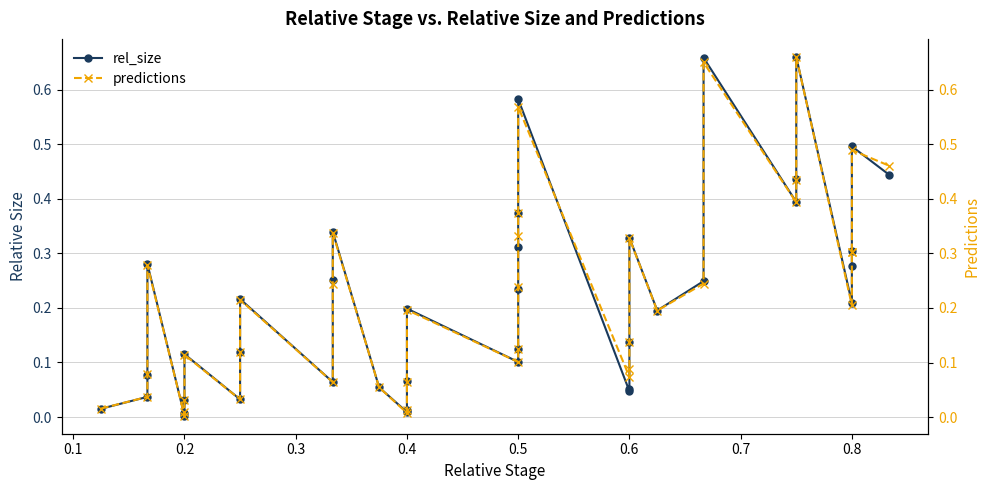

Rank the series by their average value, from highest to lowest.

predictions, rel_size